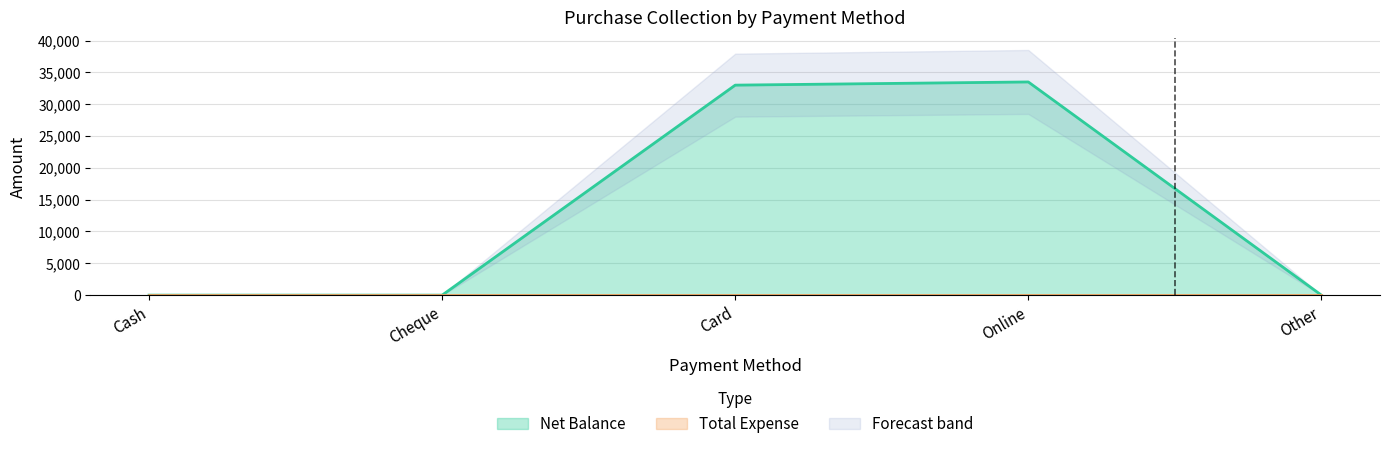

Between Cheque and Online, which is larger?

Online